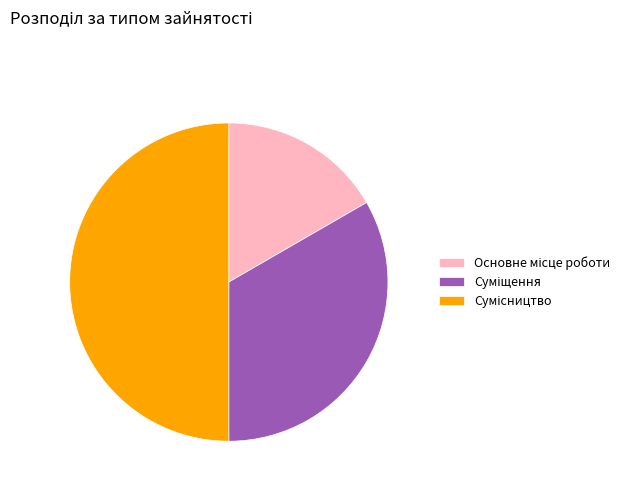

To the nearest percent, what is the difference between the Сумісництво and Суміщення slice percentages?

17%